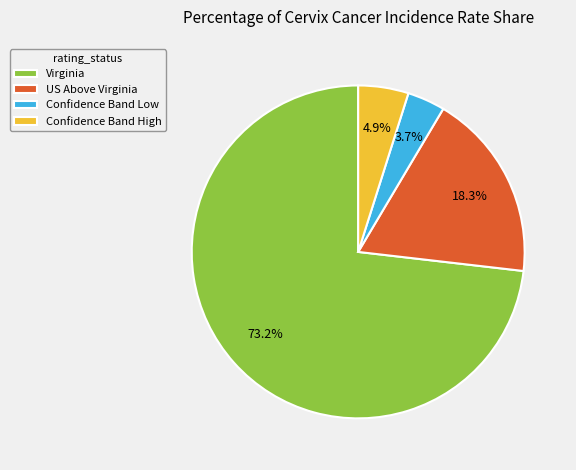

Is it true that Virginia is 31% of the pie?

False